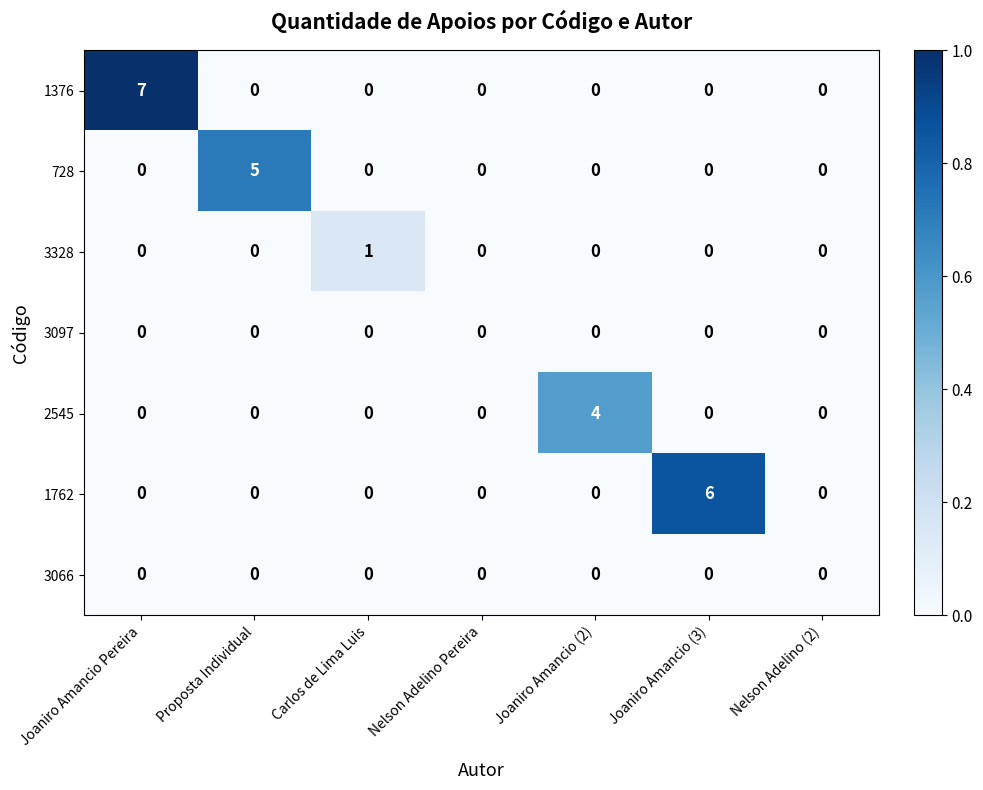

Which series changed the most between Proposta Individual and Joaniro Amancio (2)?

728